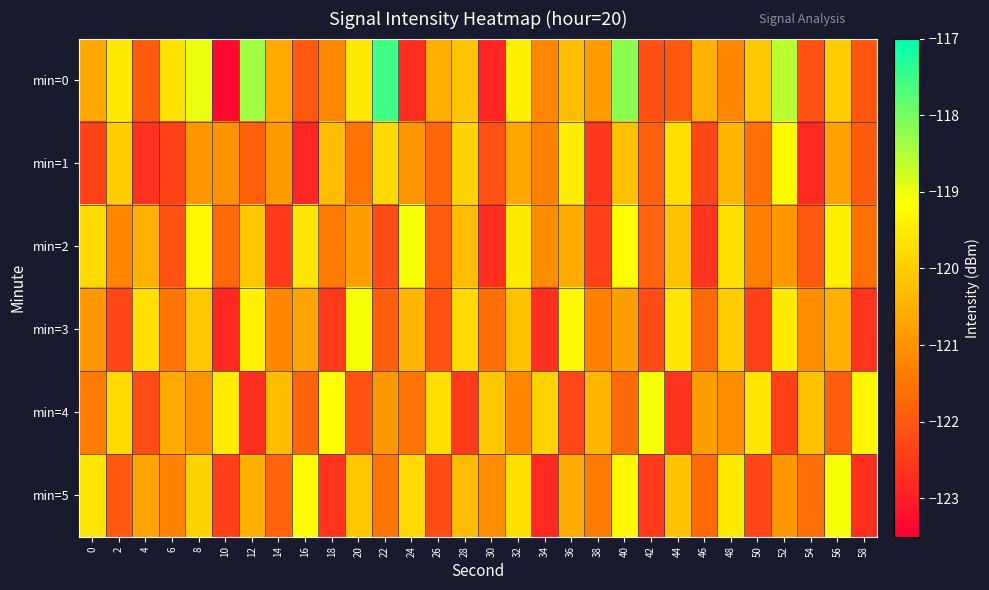

Reading right to left, extract all data points from this chart.

min=0: 58=-122.0	56=-120.0	54=-122.1	52=-118.6	50=-120.1	48=-121.2	46=-120.5	44=-122.0	42=-122.1	40=-118.2	38=-120.8	36=-120.3	34=-121.2	32=-119.4	30=-122.9	28=-120.2	26=-120.5	24=-122.7	22=-117.6	20=-119.6	18=-121.2	16=-122.0	14=-120.6	12=-118.4	10=-123.3	8=-119.0	6=-119.7	4=-121.9	2=-119.6	0=-120.6
min=1: 58=-122.0	56=-120.8	54=-122.8	52=-119.2	50=-121.6	48=-120.4	46=-122.3	44=-119.7	42=-121.8	40=-120.2	38=-122.5	36=-119.5	34=-121.3	32=-120.7	30=-122.1	28=-119.9	26=-121.8	24=-121.0	22=-119.8	20=-121.5	18=-120.3	16=-122.8	14=-120.8	12=-121.8	10=-121.0	8=-120.9	6=-122.4	4=-122.7	2=-120.0	0=-122.4
min=2: 58=-121.6	56=-119.4	54=-122.0	52=-120.9	50=-121.3	48=-119.7	46=-122.6	44=-120.2	42=-121.8	40=-119.2	38=-122.4	36=-120.6	34=-121.1	32=-119.5	30=-122.7	28=-120.3	26=-121.9	24=-119.1	22=-122.2	20=-120.8	18=-121.4	16=-119.6	14=-122.5	12=-120.1	10=-121.7	8=-119.3	6=-122.1	4=-120.5	2=-121.2	0=-119.8
min=3: 58=-122.6	56=-120.5	54=-121.1	52=-119.5	50=-122.4	48=-120.0	46=-121.7	44=-119.6	42=-122.2	40=-120.8	38=-121.3	36=-119.3	34=-122.7	32=-120.2	30=-121.6	28=-119.8	26=-122.1	24=-120.4	22=-121.9	20=-119.1	18=-122.5	16=-120.7	14=-121.2	12=-119.4	10=-122.8	8=-120.1	6=-121.5	4=-119.7	2=-122.3	0=-120.9
min=4: 58=-119.3	56=-121.9	54=-120.2	52=-122.4	50=-119.6	48=-121.1	46=-120.8	44=-122.6	42=-119.1	40=-121.7	38=-120.4	36=-122.3	34=-119.9	32=-121.2	30=-120.1	28=-122.5	26=-119.7	24=-121.5	22=-120.9	20=-122.1	18=-119.2	16=-121.8	14=-120.3	12=-122.7	10=-119.5	8=-121.0	6=-120.6	4=-122.2	2=-119.8	0=-121.4
min=5: 58=-122.7	56=-119.1	54=-121.6	52=-120.9	50=-122.3	48=-119.5	46=-121.7	44=-120.2	42=-122.5	40=-119.3	38=-121.4	36=-120.6	34=-122.8	32=-119.7	30=-121.1	28=-120.3	26=-122.2	24=-119.8	22=-121.5	20=-120.1	18=-122.6	16=-119.2	14=-121.8	12=-120.5	10=-122.4	8=-119.9	6=-121.3	4=-120.7	2=-122.0	0=-119.6